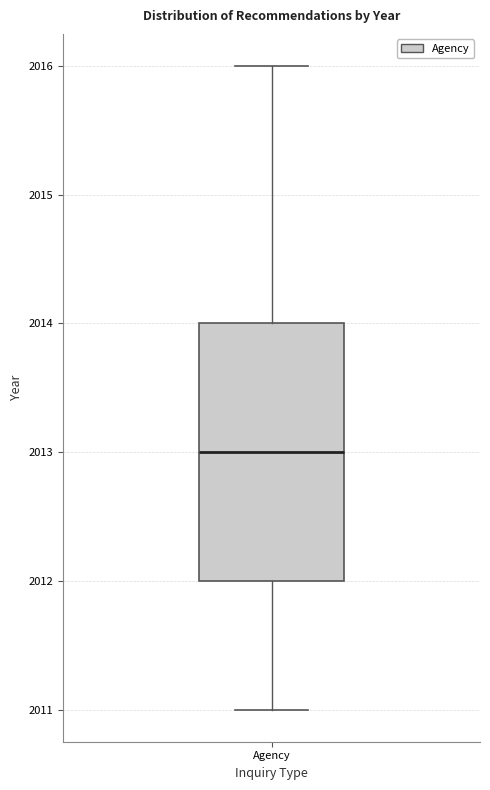

Where does the upper whisker of the box for Agency end on the y-axis? The values are not printed on the chart, so give them approximately, as read against the axis.

2016